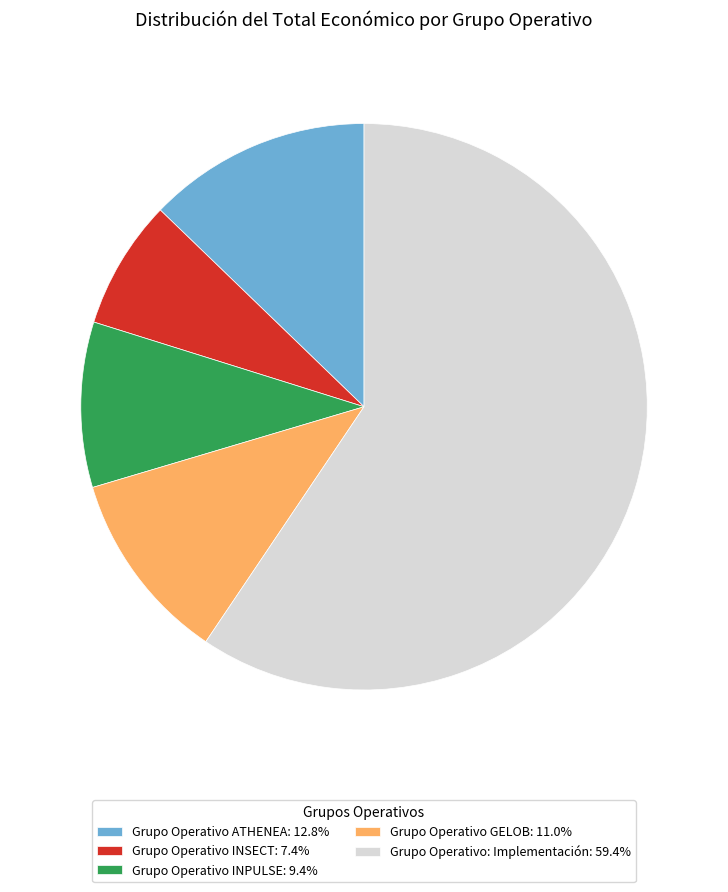

Is it true that Grupo Operativo: Implementación is 48% of the pie?

False